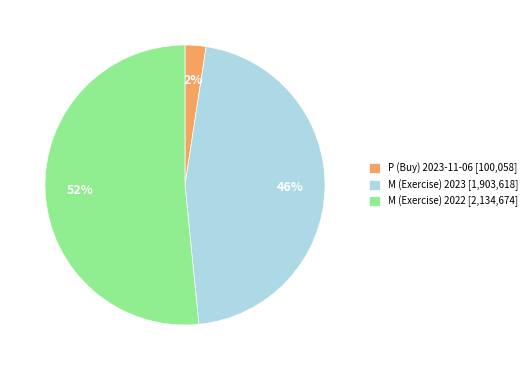

Count the number of slices in the pie.

3